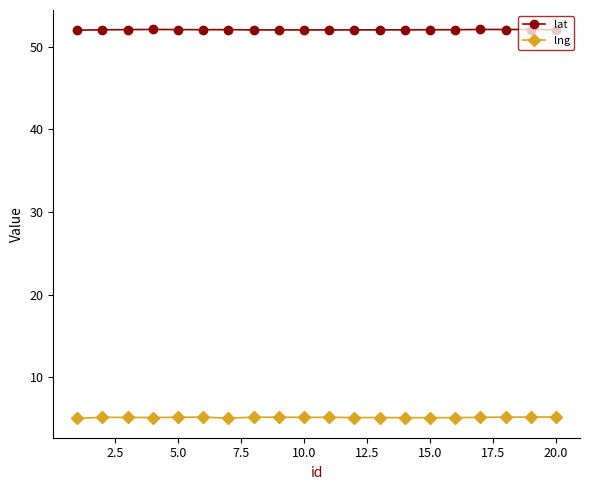

What is the maximum value for lat?

52.1